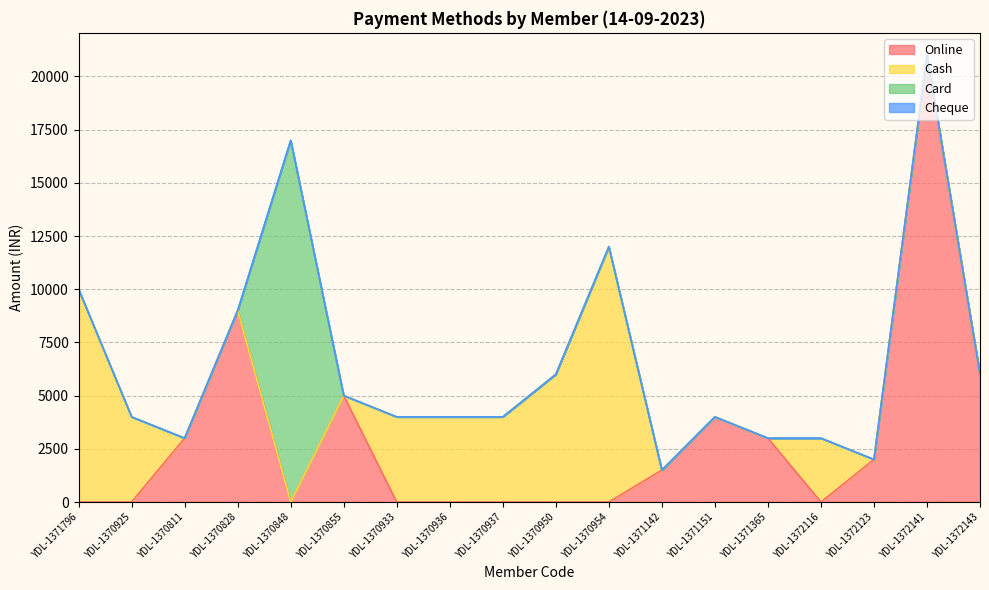

What is the total value across all series at YDL-1370828?

9000